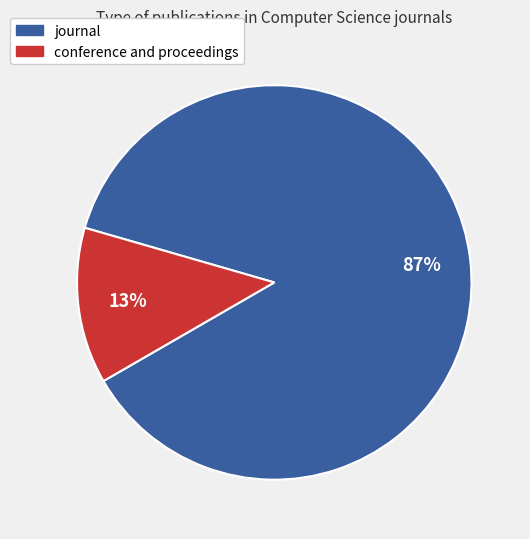

Is there any slice that represents more than half of the pie?

Yes